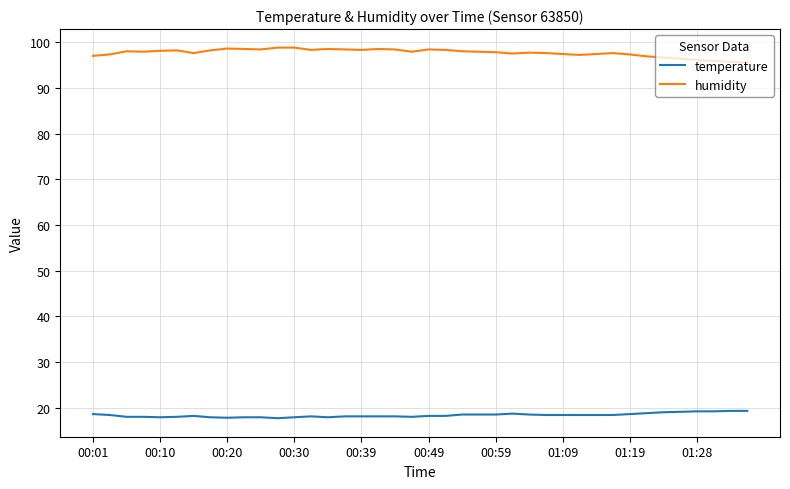

Does the chart display data point markers on the line(s)?

No